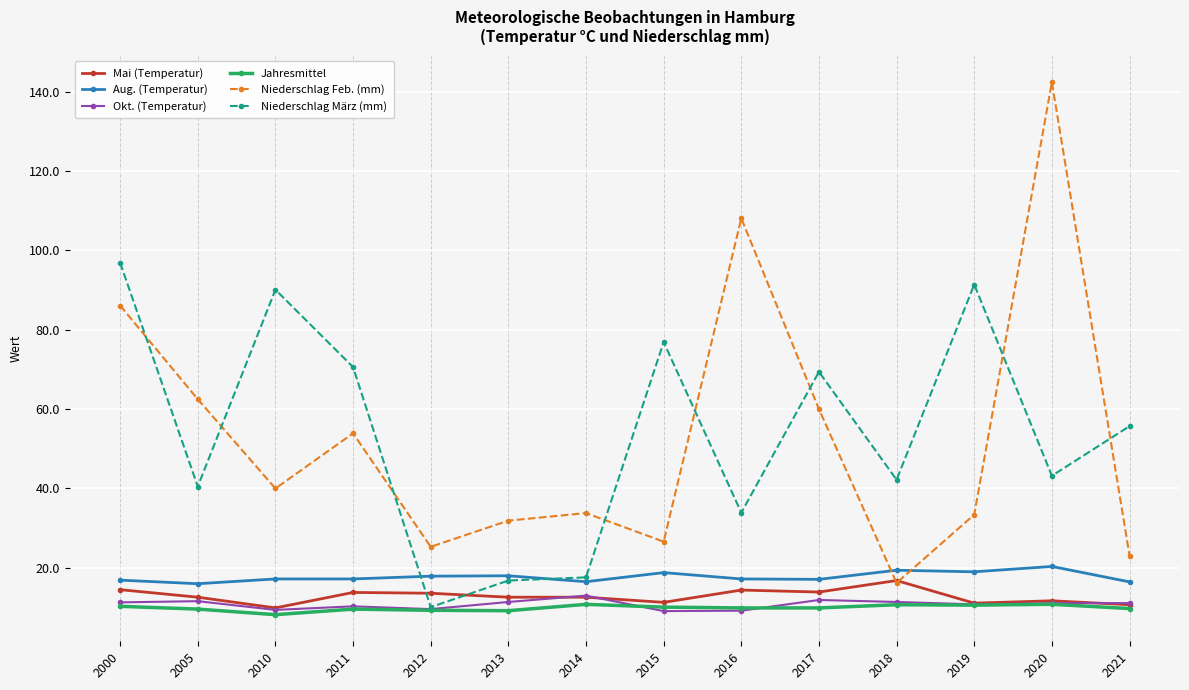

What is the value of the Niederschlag Feb. (mm) point at the 10th from the left?

60.0